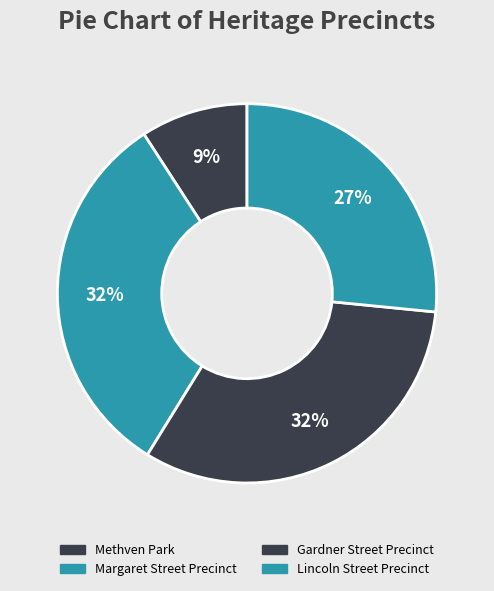

What portion of the pie excludes Margaret Street Precinct?

67.9%